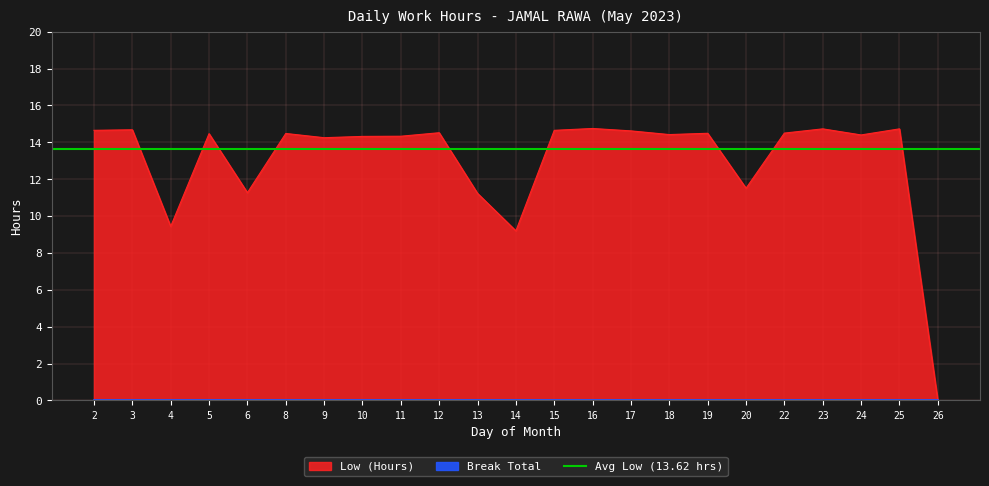

What value does the data have at 4?

9.4